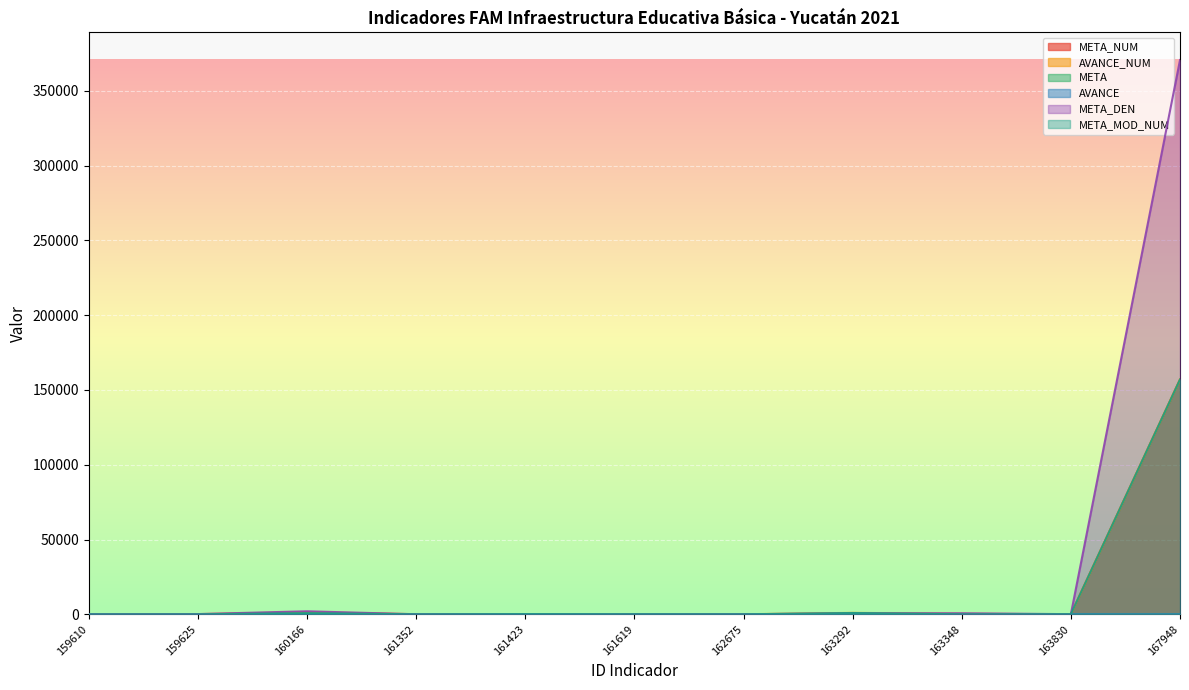

At which label does META_NUM reach its peak?

167948